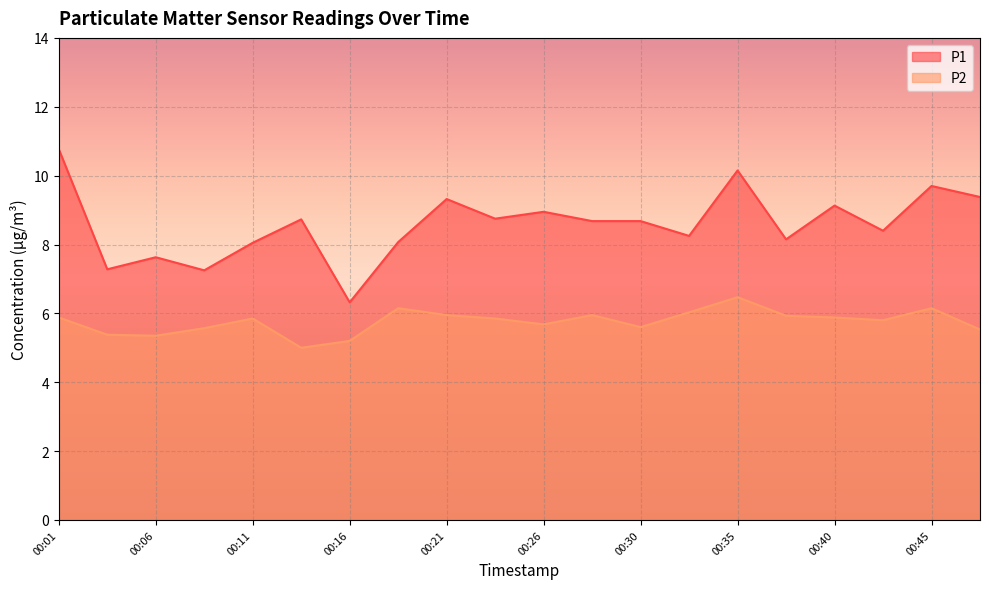

What is the value of the P2 point at the 14th from the left?

6.0